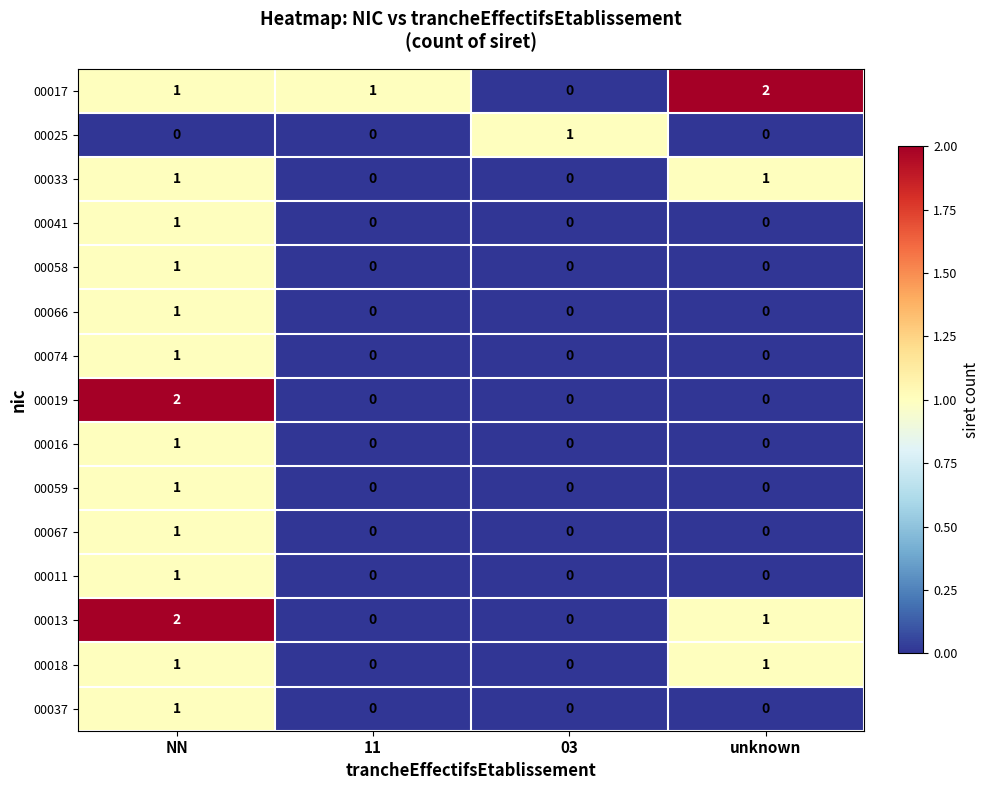

Count the 00074 values in the range 0 to 1.

4